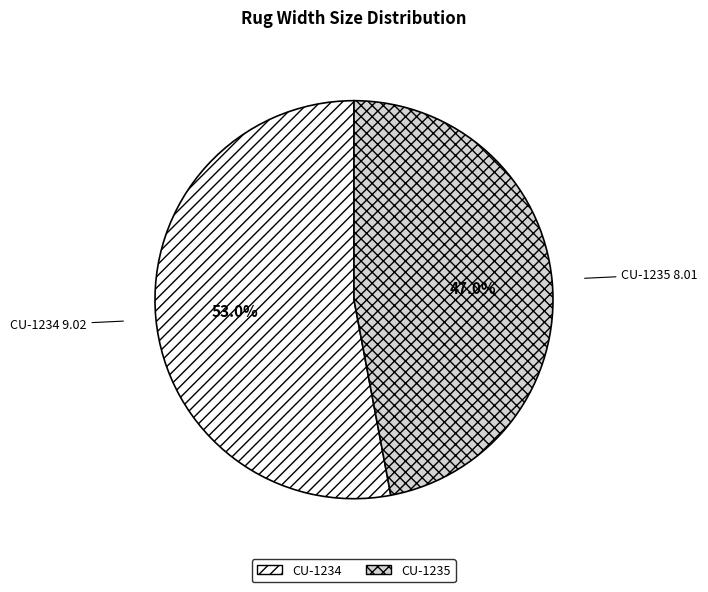

To the nearest percent, what percentage of the pie is CU-1235?

47%